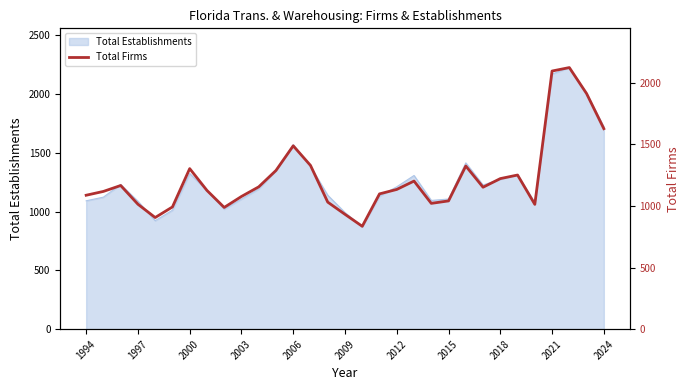

Reading left to right, what are all the values shown in this chart?

1087	1118	1166	1014	906	992	1303	1126	988	1077	1155	1288	1488	1329	1031	932	835	1098	1134	1202	1021	1041	1324	1152	1222	1251	1013	2095	2123	1912	1627